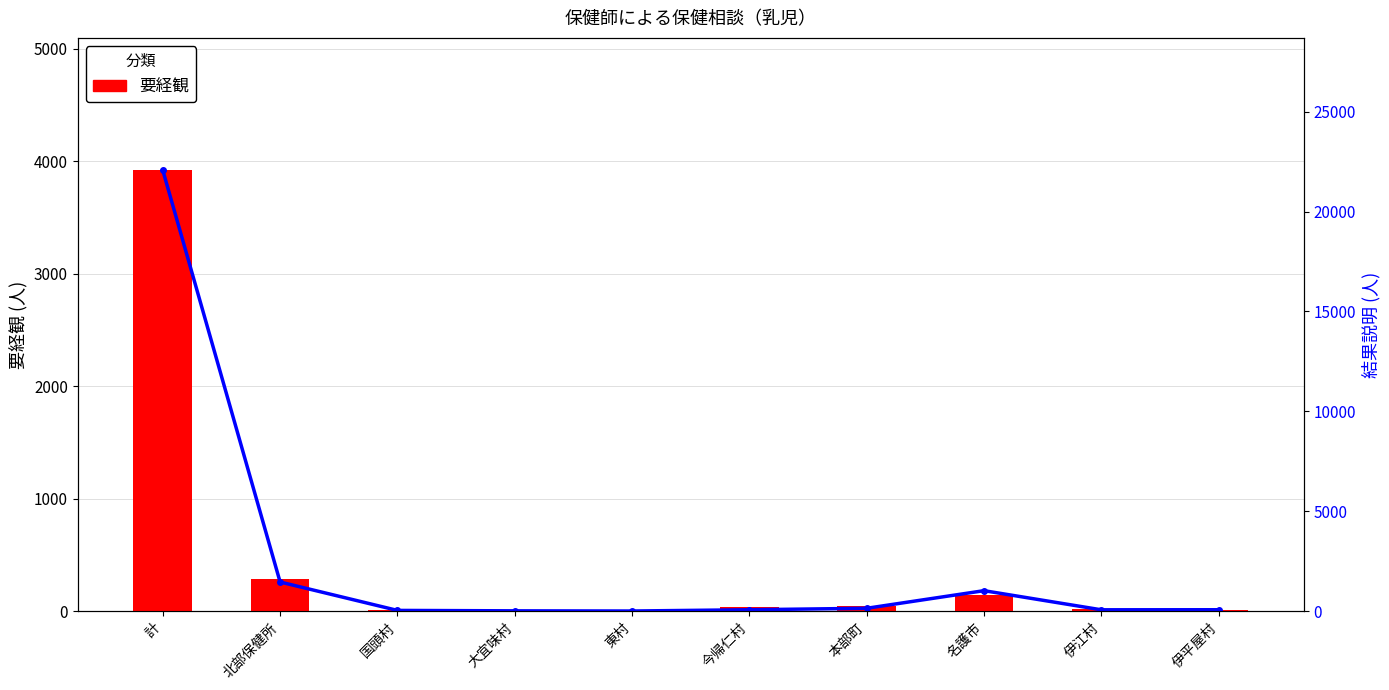

The value of 結果説明 at 名護市 is 1033. True or false?

True